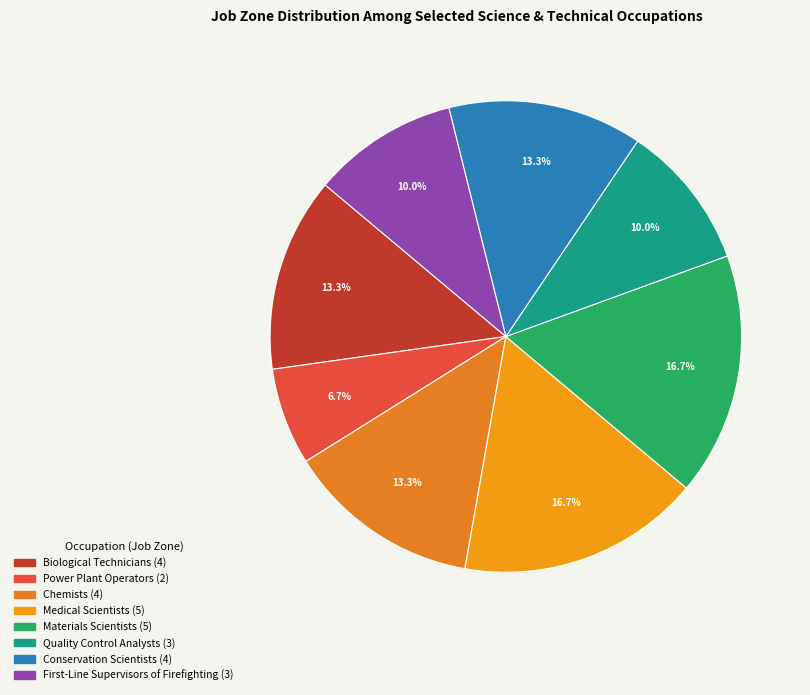

What percentage is the Quality Control Analysts slice, to the nearest percent?

10%